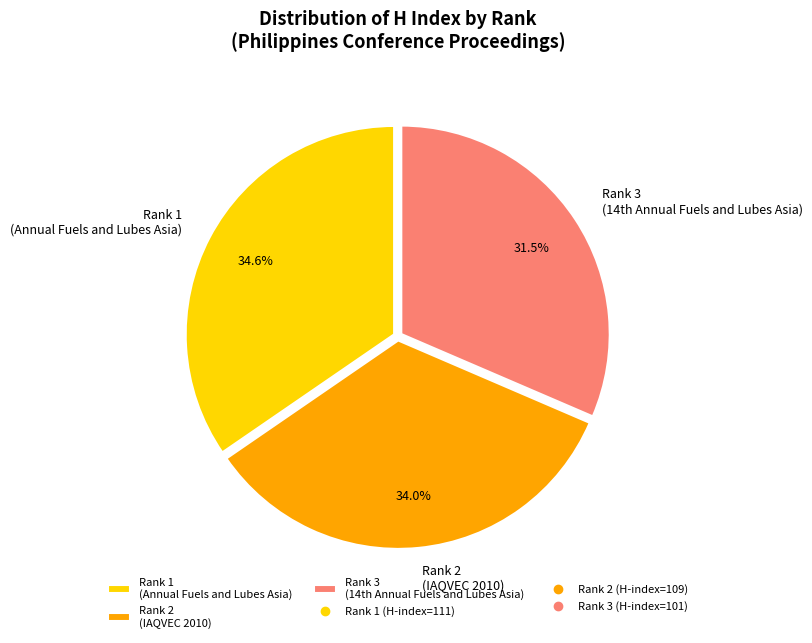

What is the largest slice in the pie chart?

Rank 1 (Annual Fuels and Lubes Asia)